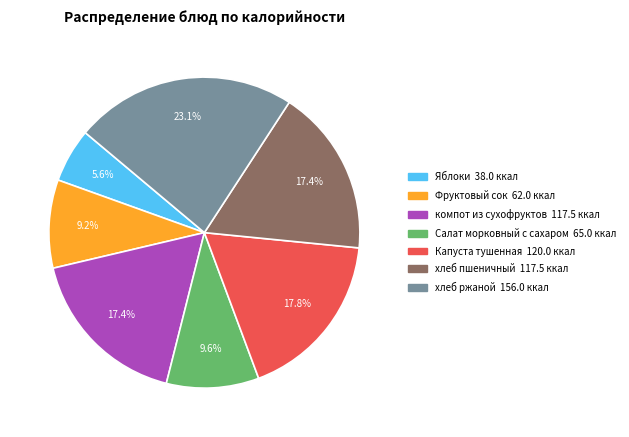

How many slices are in this pie chart?

7